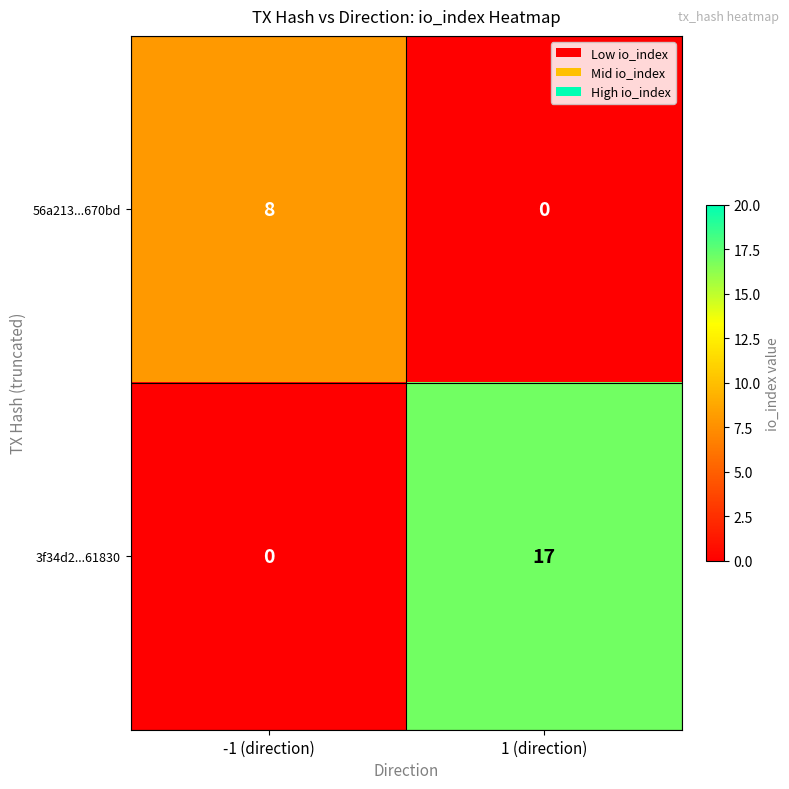

What is the highest value of the 3f34d2...61830 series?

17